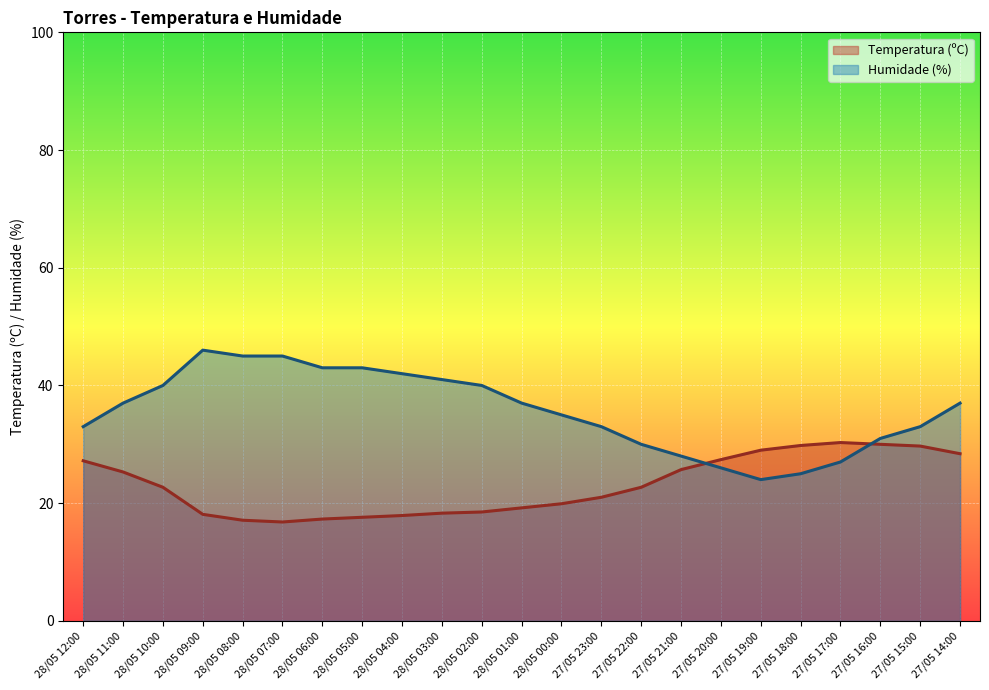

How many categories are shown in the chart?

23